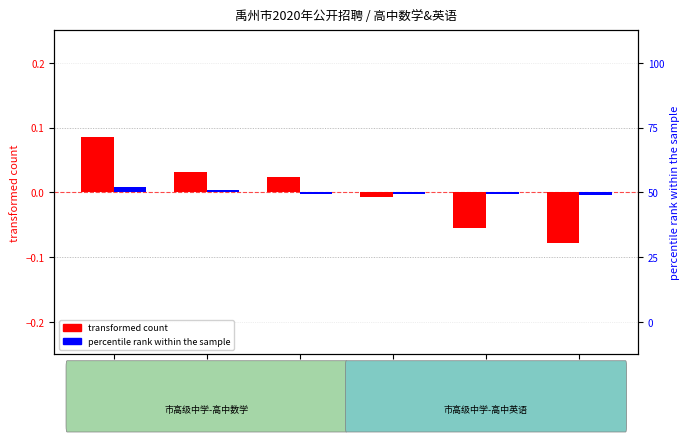

What is the label of the 4th bar from the right?

王燕菲